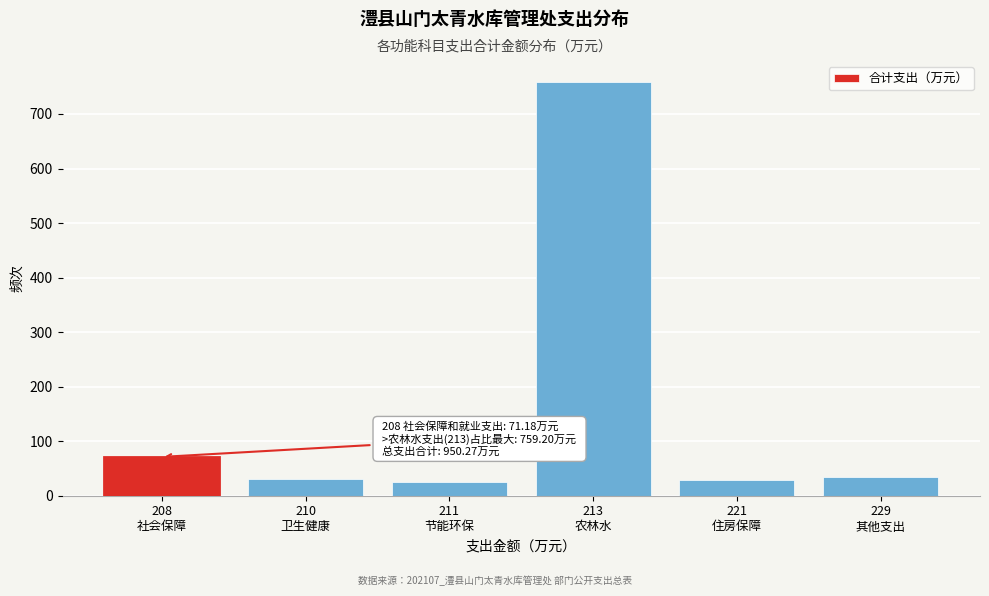

What is the value of the 1st bar from the left?

71.2